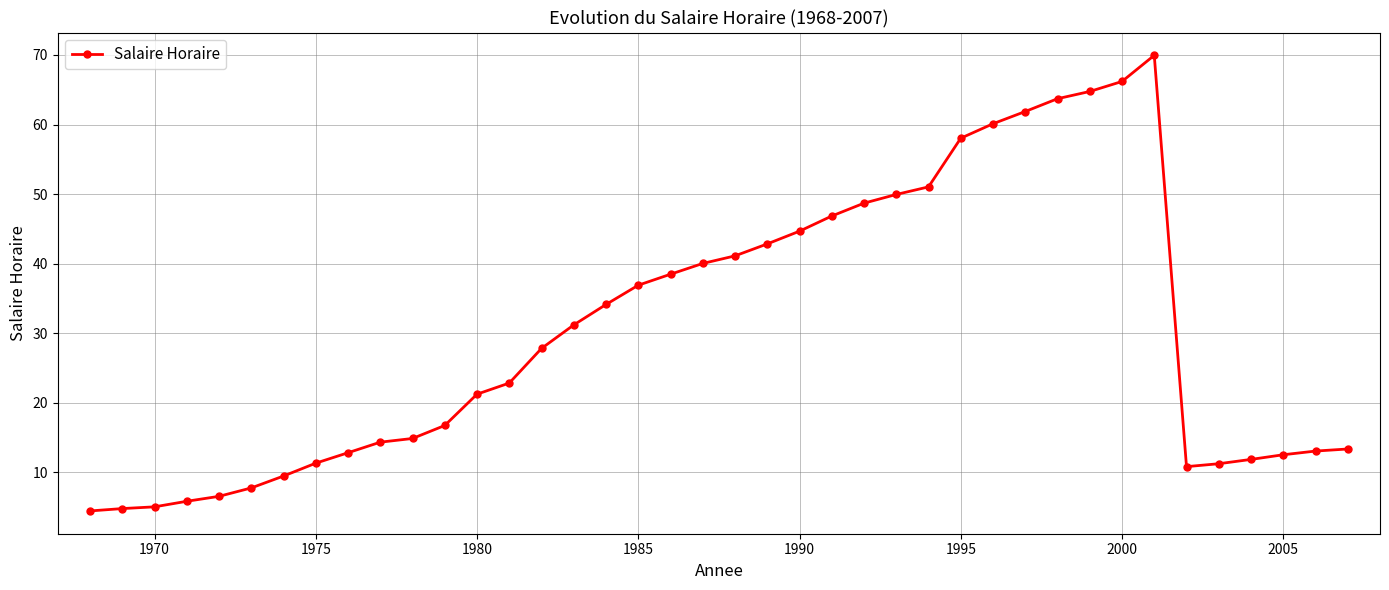

What is the average value?

30.2